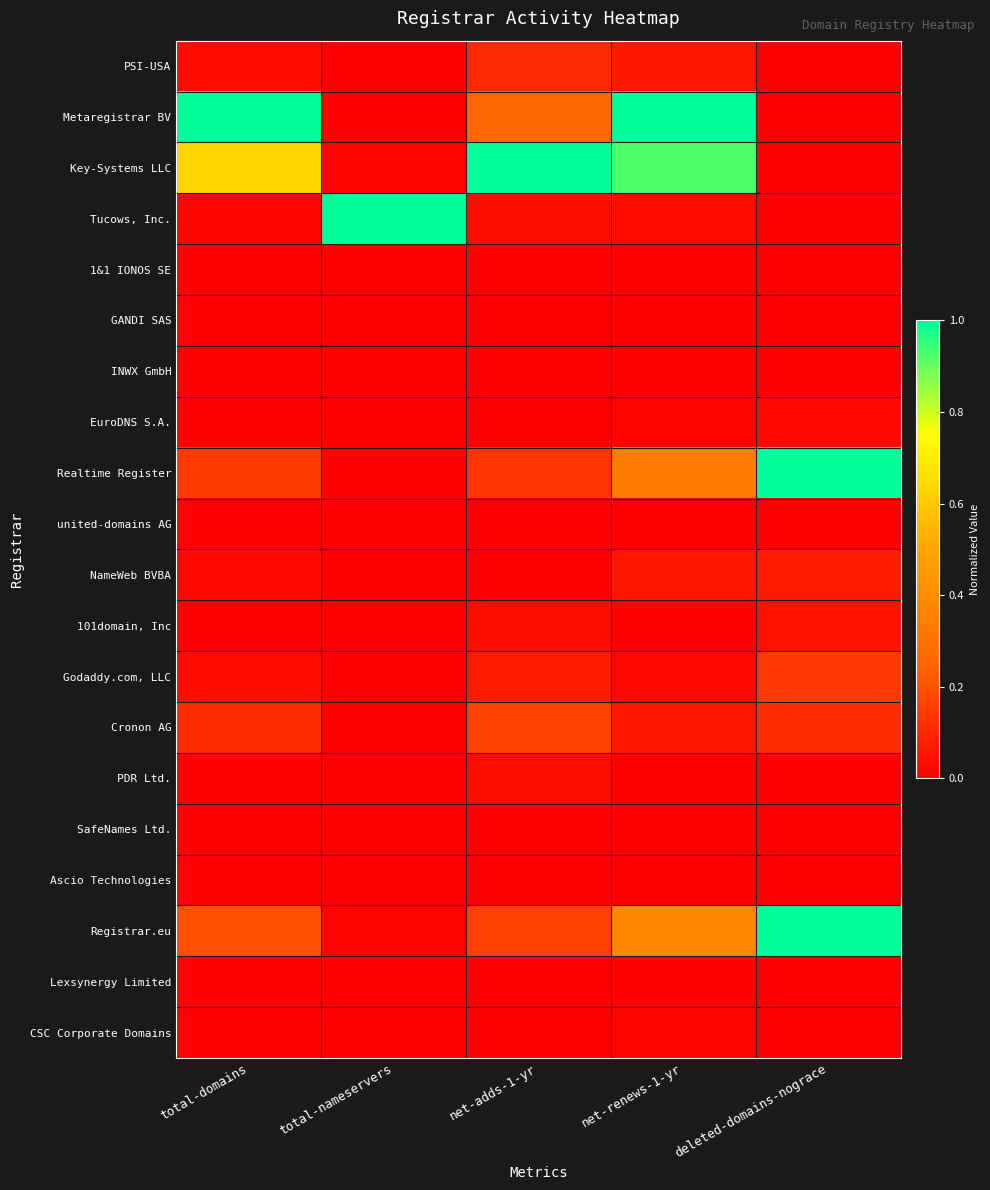

Count the number of categories in the chart.

5